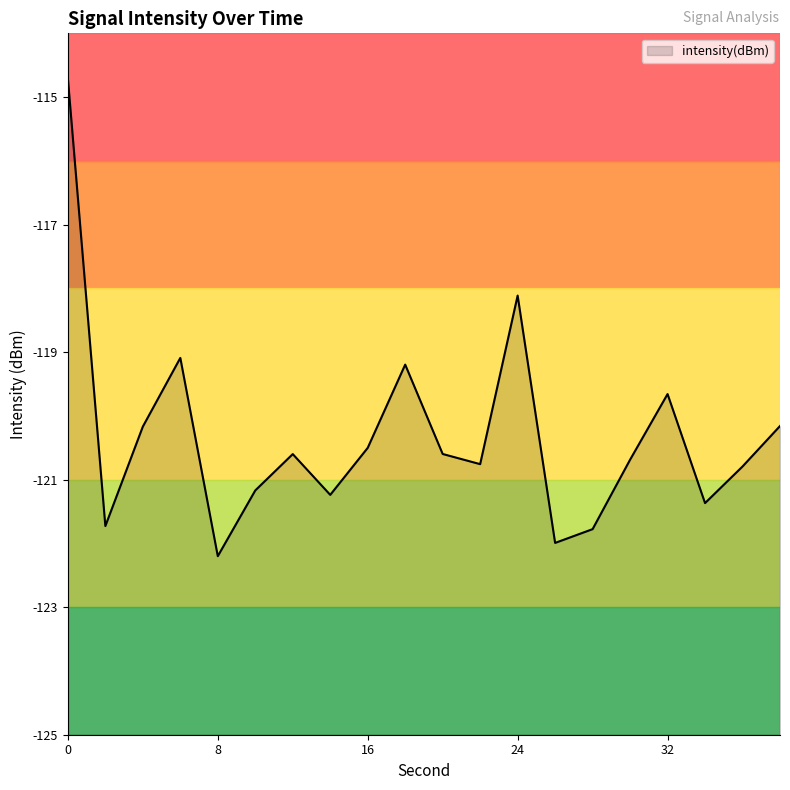

Reading left to right, list all the values displayed in this chart.

0=-114.7	2=-121.7	4=-120.2	6=-119.1	8=-122.2	10=-121.2	12=-120.6	14=-121.2	16=-120.5	18=-119.2	20=-120.6	22=-120.8	24=-118.1	26=-122.0	28=-121.8	30=-120.7	32=-119.7	34=-121.4	36=-120.8	38=-120.2